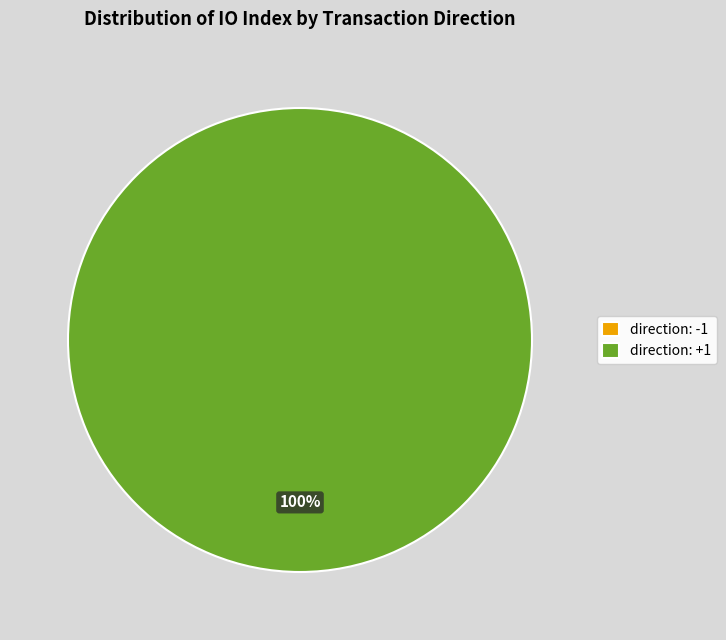

Does any single category account for the majority?

Yes